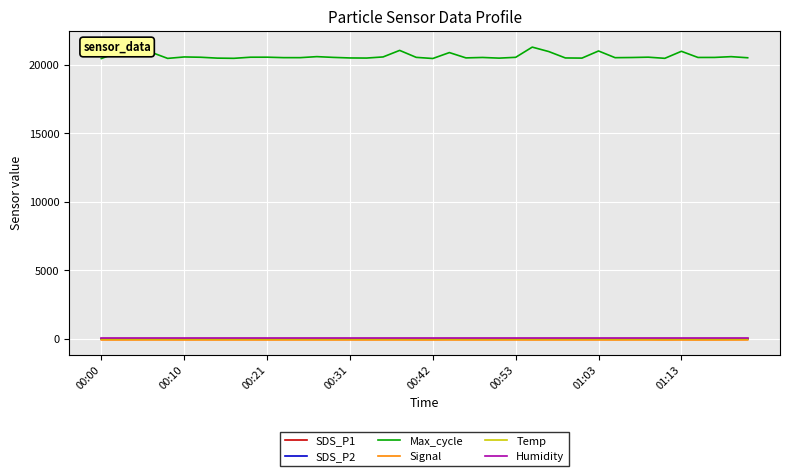

Where is Signal nearest to the value -76?

00:10